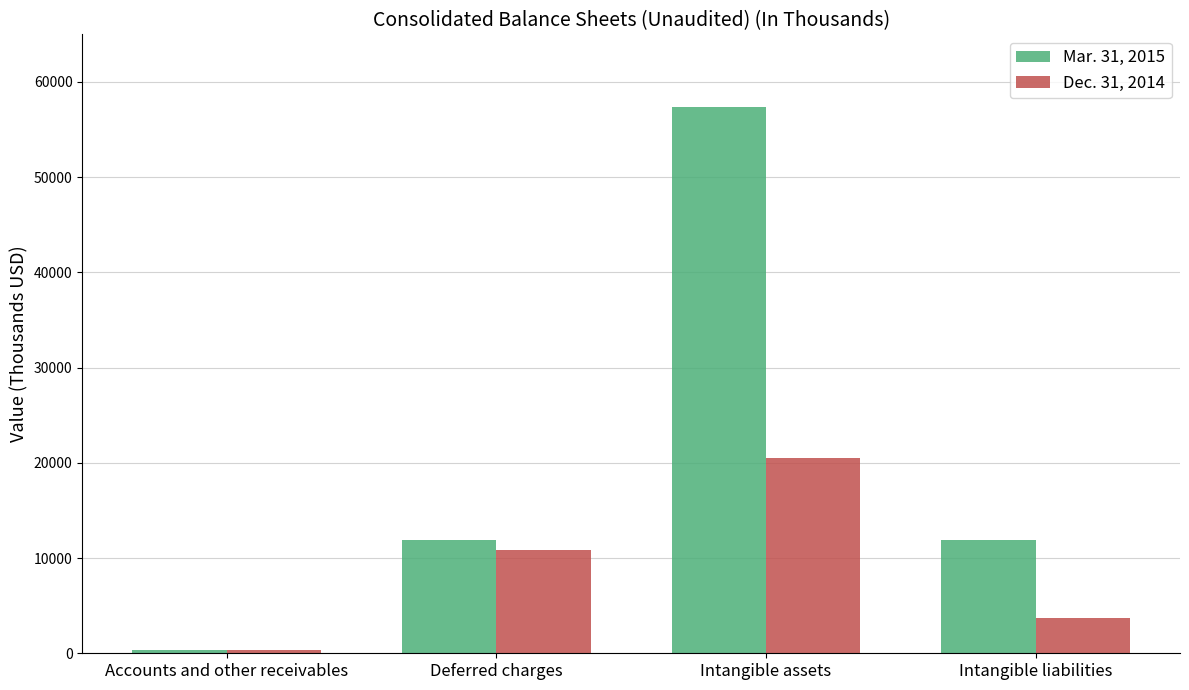

How many series are shown in this chart?

2